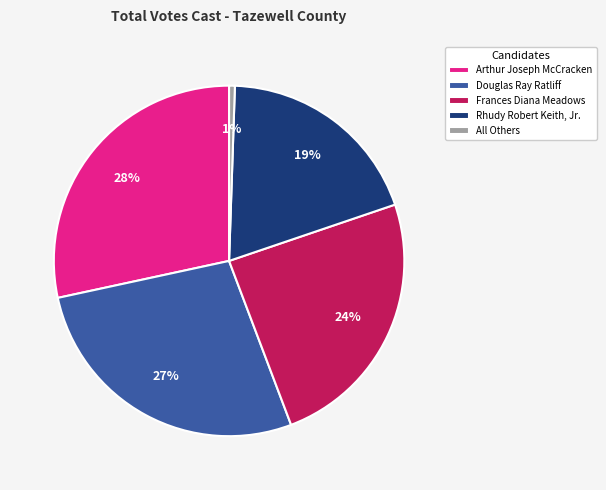

Which slice is the smallest?

All Others